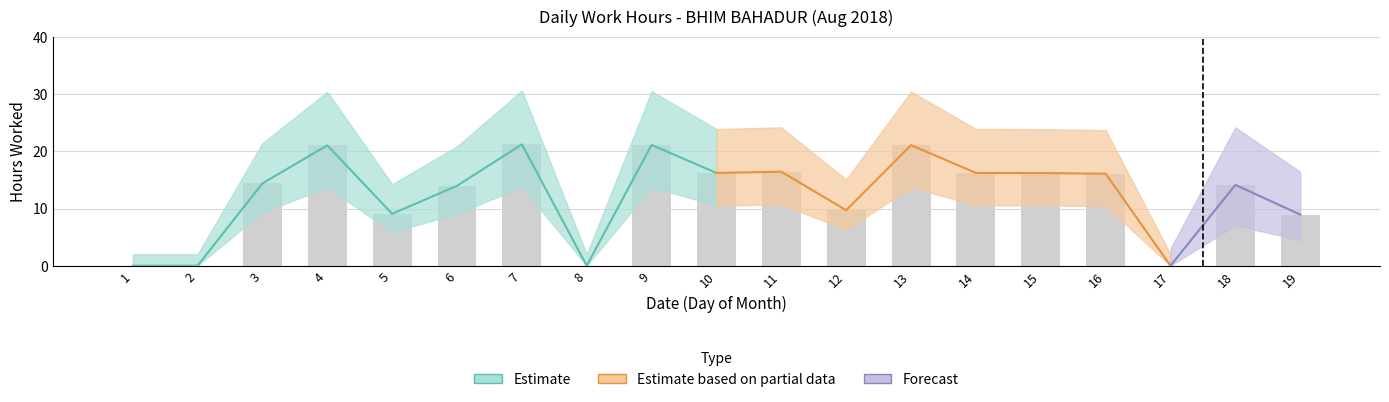

Reading left to right, transcribe all the data shown in this chart.

0.0	0.0	14.4	21.1	9.1	14.0	21.2	0.0	21.1	16.2	16.4	9.7	21.1	16.2	16.2	16.1	0.0	14.1	8.9